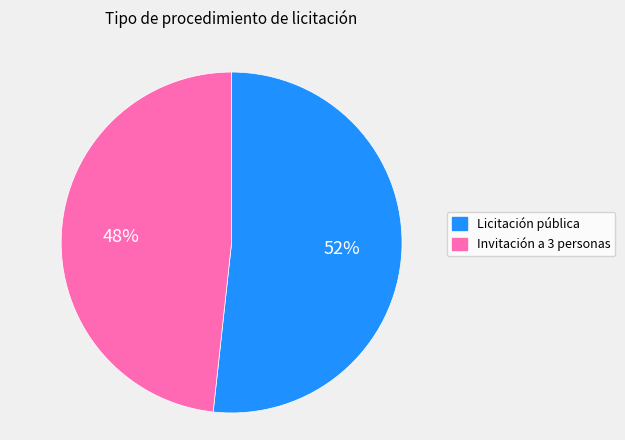

To the nearest percent, what is the average slice percentage?

50%